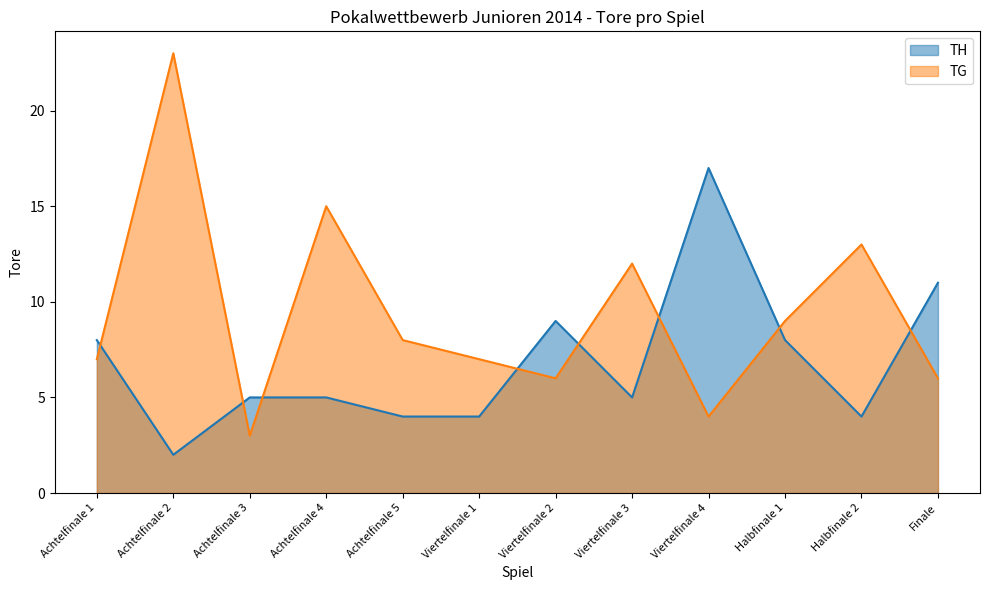

Reading left to right, what are all the values shown in this chart?

TH: Achtelfinale 1=8	Achtelfinale 2=2	Achtelfinale 3=5	Achtelfinale 4=5	Achtelfinale 5=4	Viertelfinale 1=4	Viertelfinale 2=9	Viertelfinale 3=5	Viertelfinale 4=17	Halbfinale 1=8	Halbfinale 2=4	Finale=11
TG: Achtelfinale 1=7	Achtelfinale 2=23	Achtelfinale 3=3	Achtelfinale 4=15	Achtelfinale 5=8	Viertelfinale 1=7	Viertelfinale 2=6	Viertelfinale 3=12	Viertelfinale 4=4	Halbfinale 1=9	Halbfinale 2=13	Finale=6